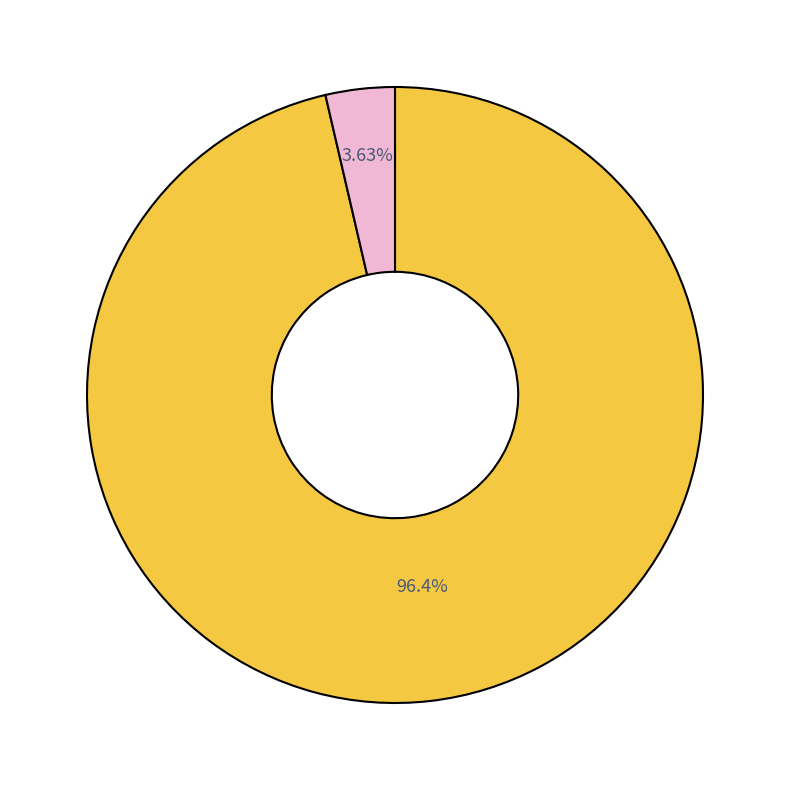

Does any single category account for the majority?

Yes